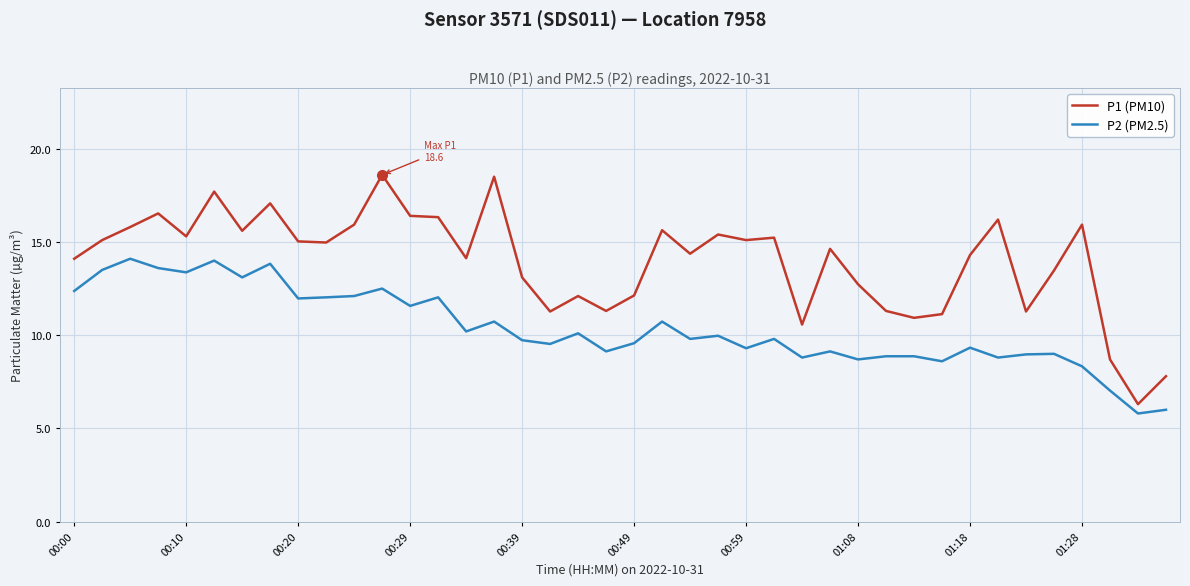

Rank the series by their average value, from highest to lowest.

P1 (PM10), P2 (PM2.5)